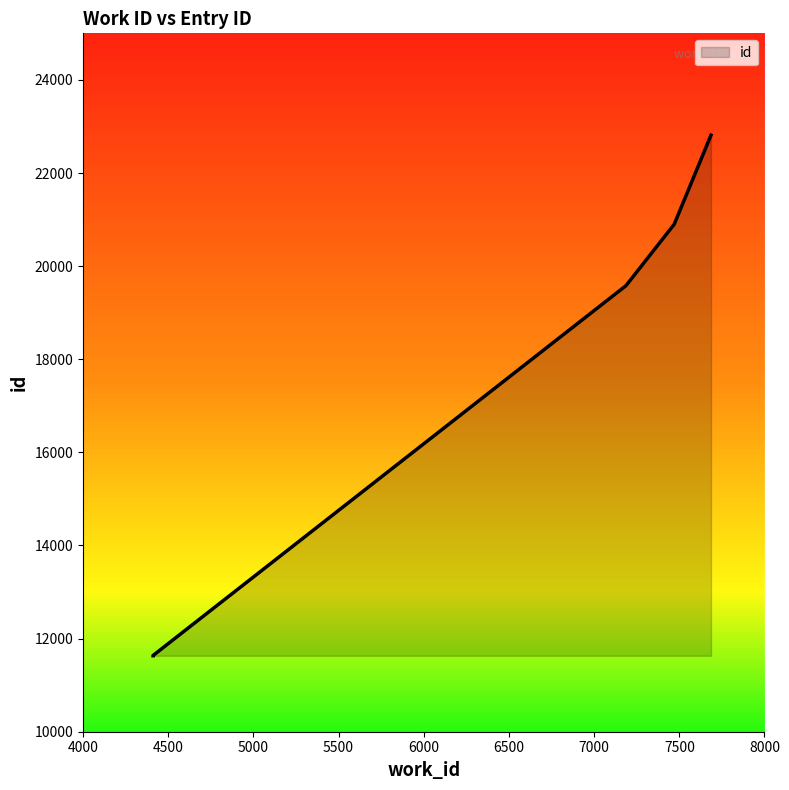

How many lines are shown in the chart?

1